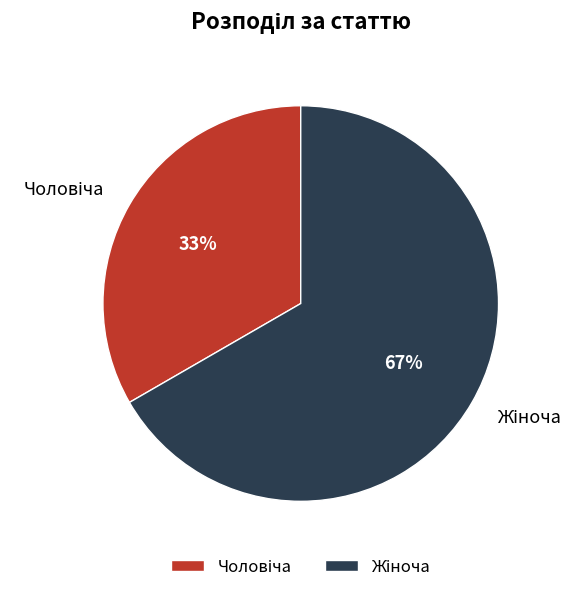

To the nearest percent, what is the average slice percentage?

50%